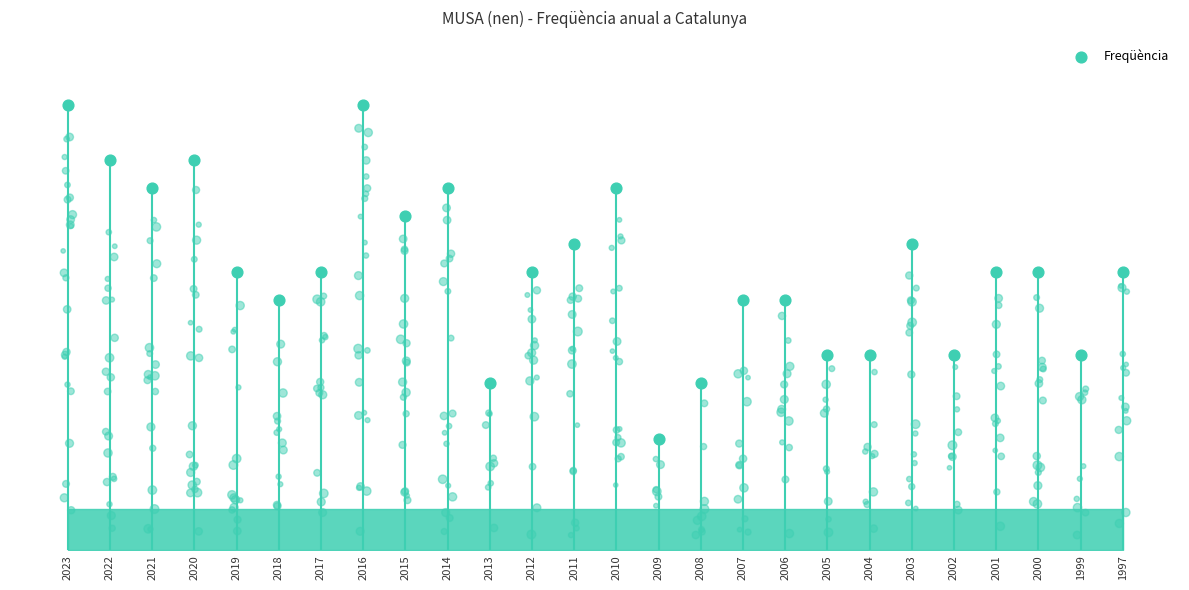

Between 2002 and 2015, which is larger?

2015